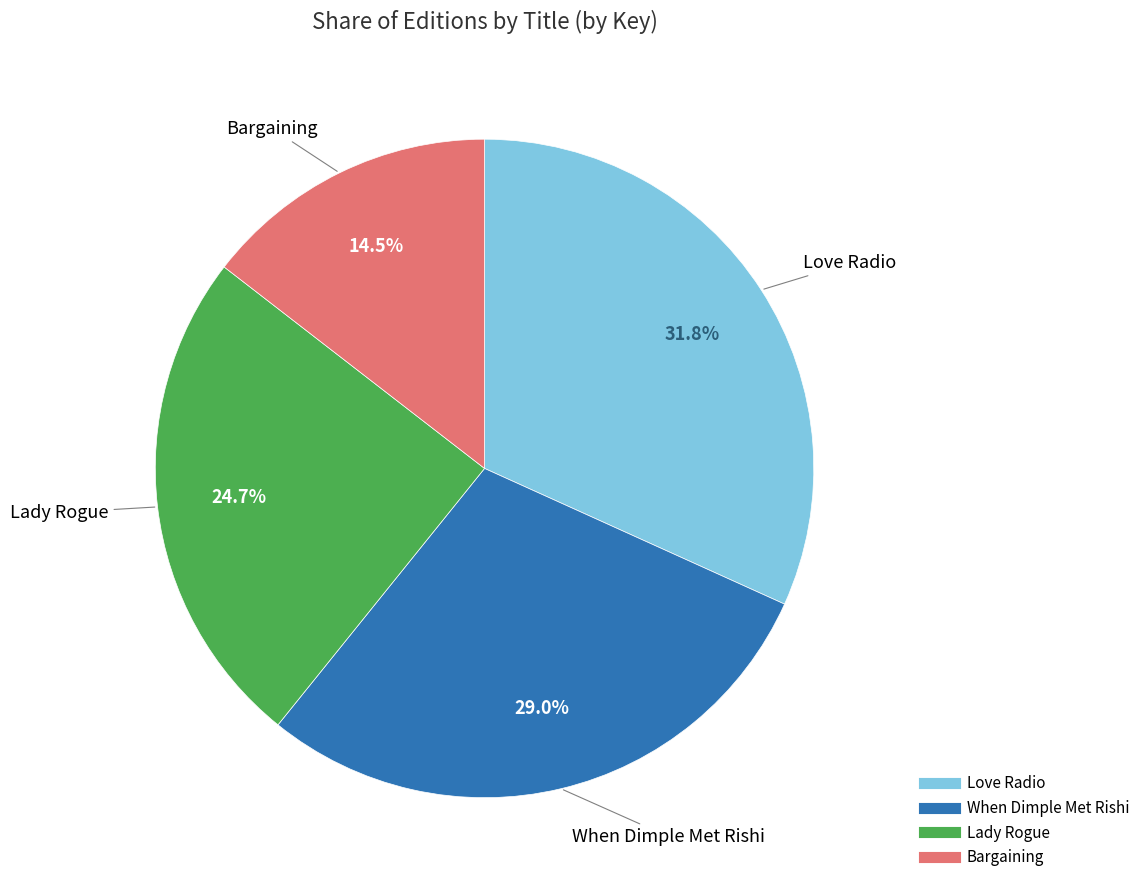

Rank the categories by value from lowest to highest.

Bargaining, Lady Rogue, When Dimple Met Rishi, Love Radio